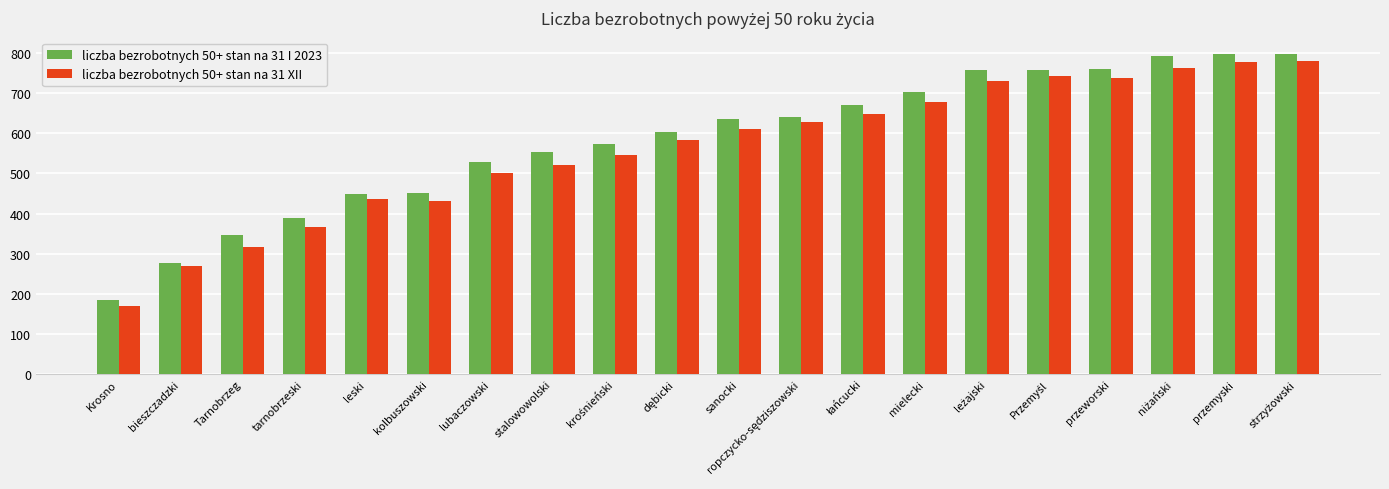

What are all the series names shown in the legend?

liczba bezrobotnych 50+ stan na 31 I 2023, liczba bezrobotnych 50+ stan na 31 XII